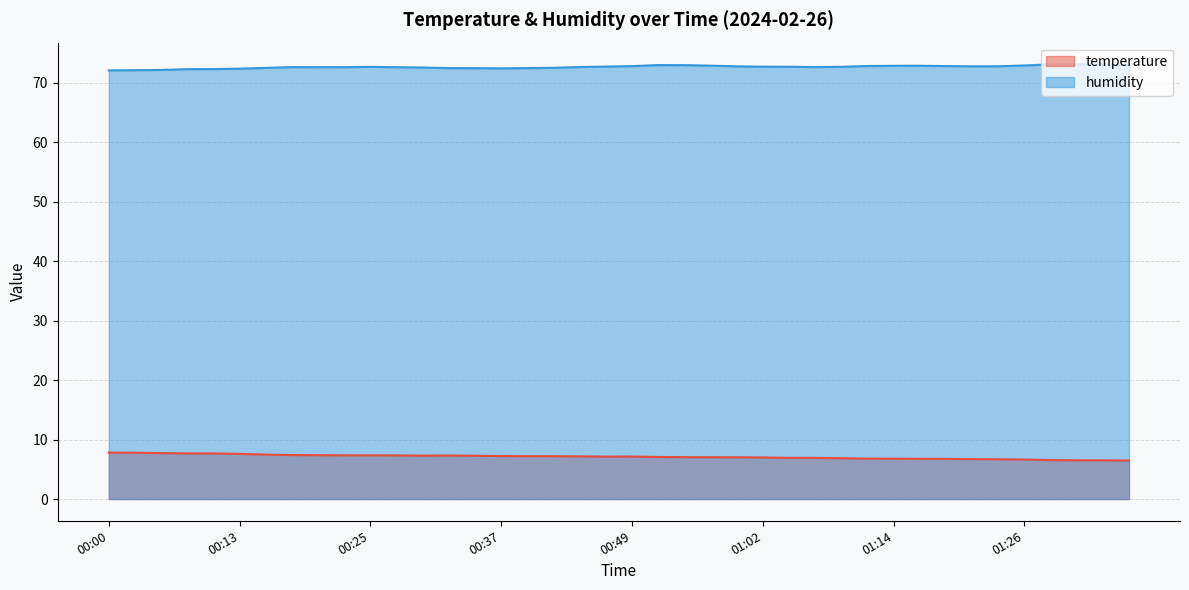

True or false: humidity and temperature intersect in this chart.

False